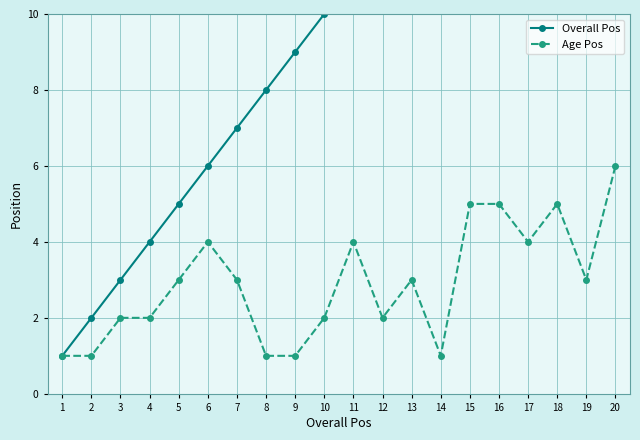

Between 10 and 14, which is larger?

14